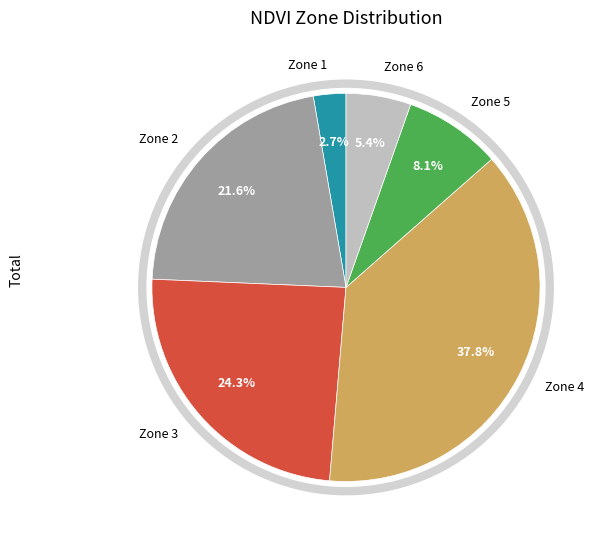

What is the ratio of the value at Zone 4 to the value at Zone 3?

1.6